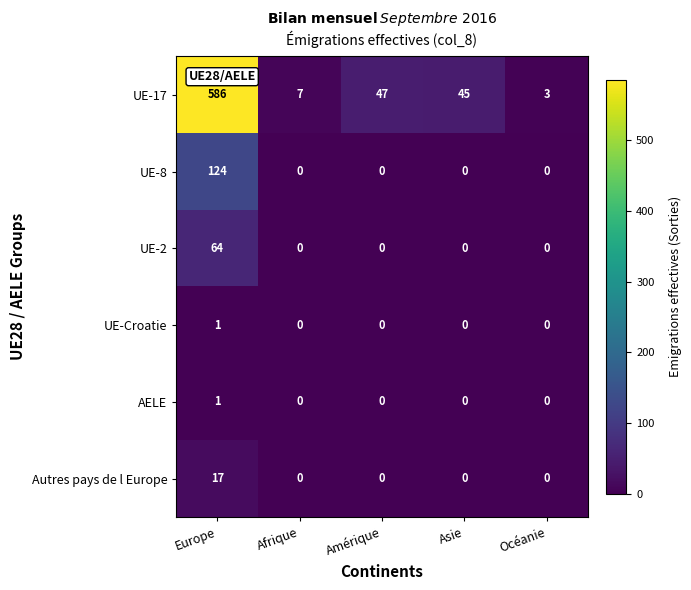

The value of UE-17 at Asie is 45. True or false?

True